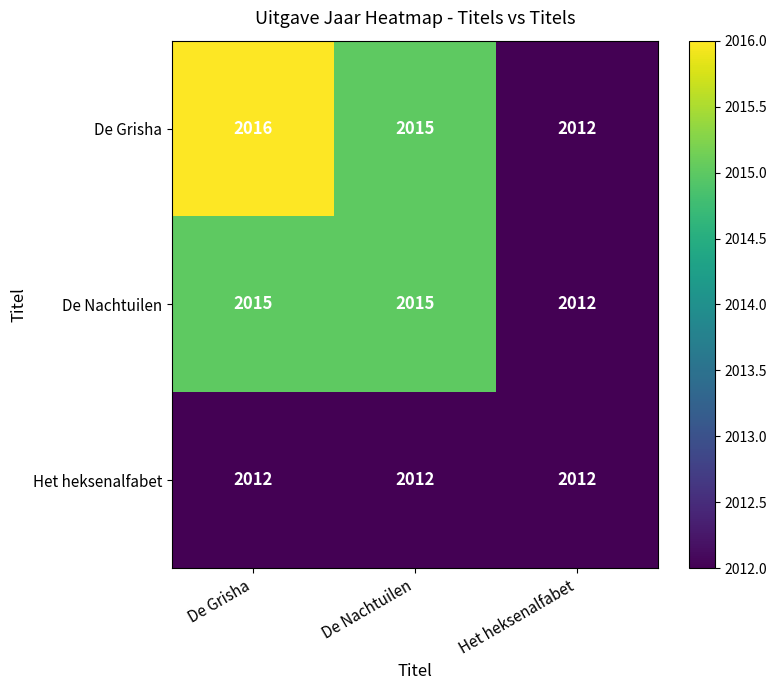

Which label corresponds to the largest value in the chart?

De Grisha